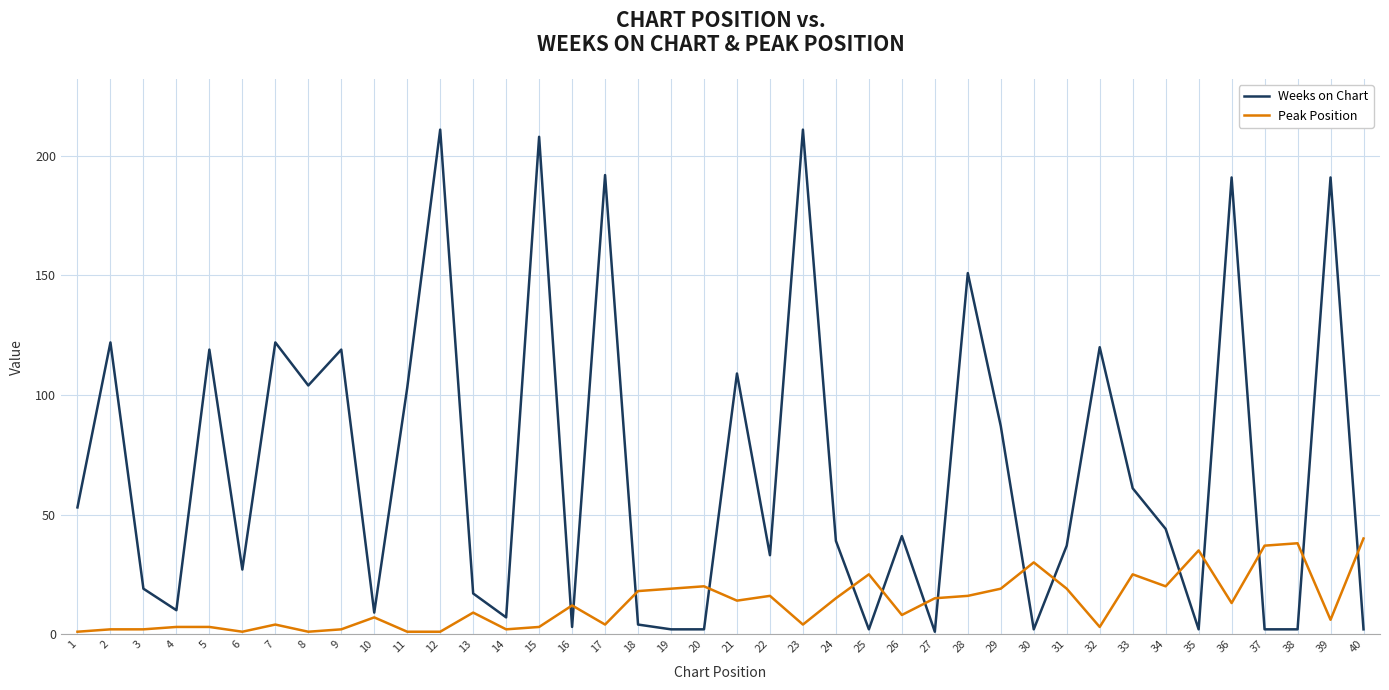

Reading left to right, what are all the values shown in this chart?

Weeks on Chart: 1=53	2=122	3=19	4=10	5=119	6=27	7=122	8=104	9=119	10=9	11=103	12=211	13=17	14=7	15=208	16=3	17=192	18=4	19=2	20=2	21=109	22=33	23=211	24=39	25=2	26=41	27=1	28=151	29=87	30=2	31=37	32=120	33=61	34=44	35=2	36=191	37=2	38=2	39=191	40=2
Peak Position: 1=1	2=2	3=2	4=3	5=3	6=1	7=4	8=1	9=2	10=7	11=1	12=1	13=9	14=2	15=3	16=12	17=4	18=18	19=19	20=20	21=14	22=16	23=4	24=15	25=25	26=8	27=15	28=16	29=19	30=30	31=19	32=3	33=25	34=20	35=35	36=13	37=37	38=38	39=6	40=40